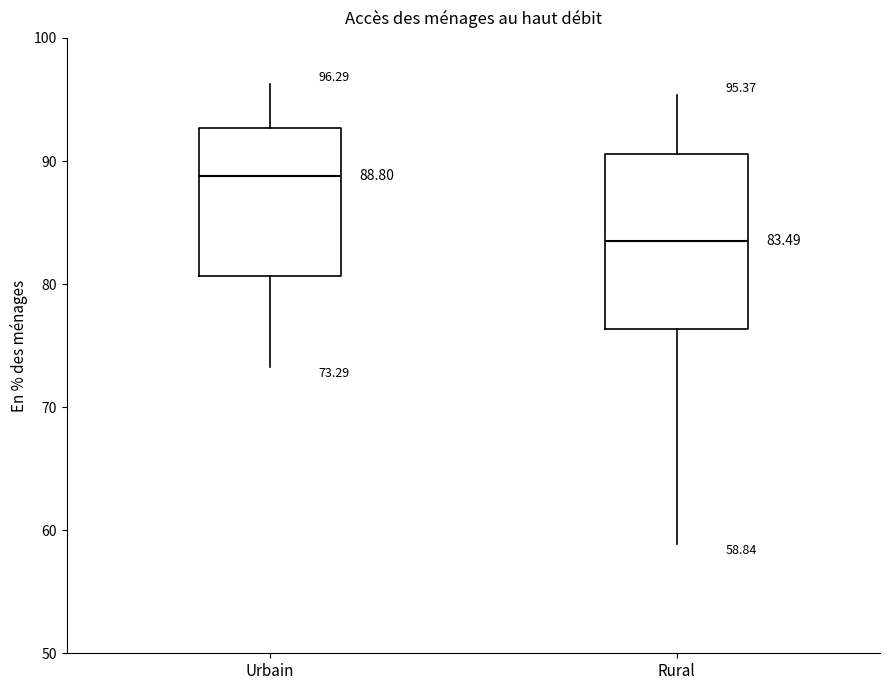

Which box's median line is the lowest?

Rural